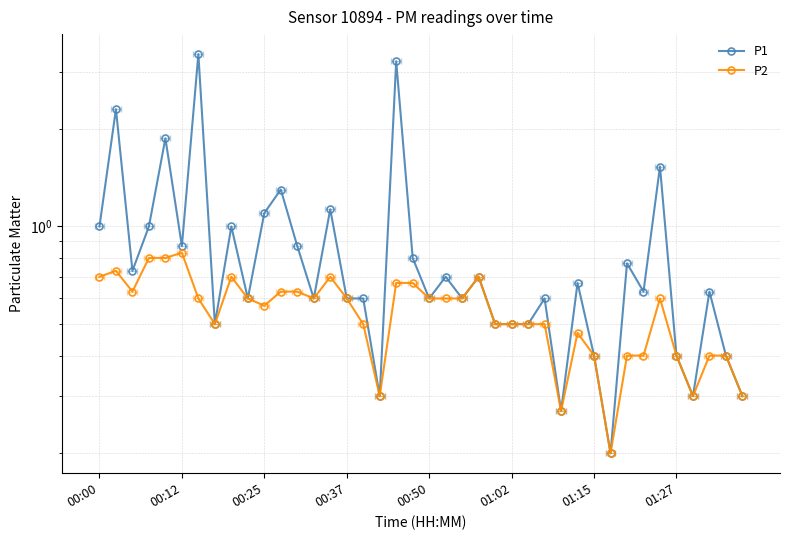

What is the lowest value of the P1 series?

0.2